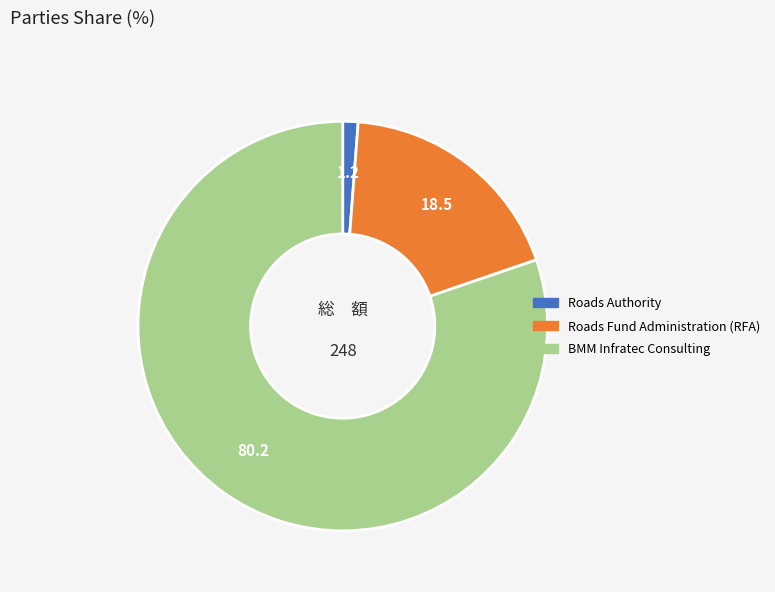

What is the largest slice in the pie chart?

BMM Infratec Consulting